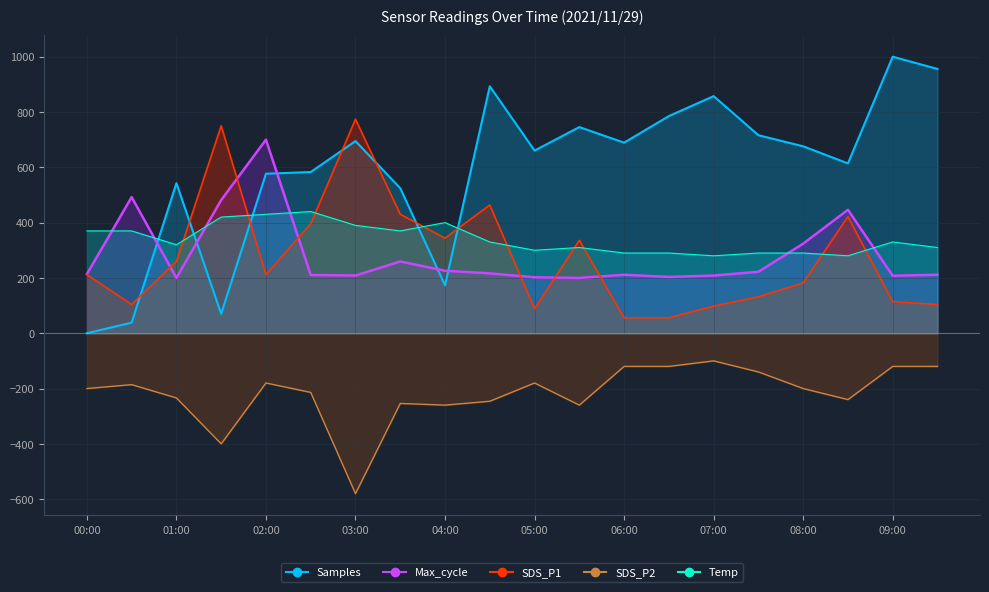

The value of Samples at 08:30 is 136.1. True or false?

False